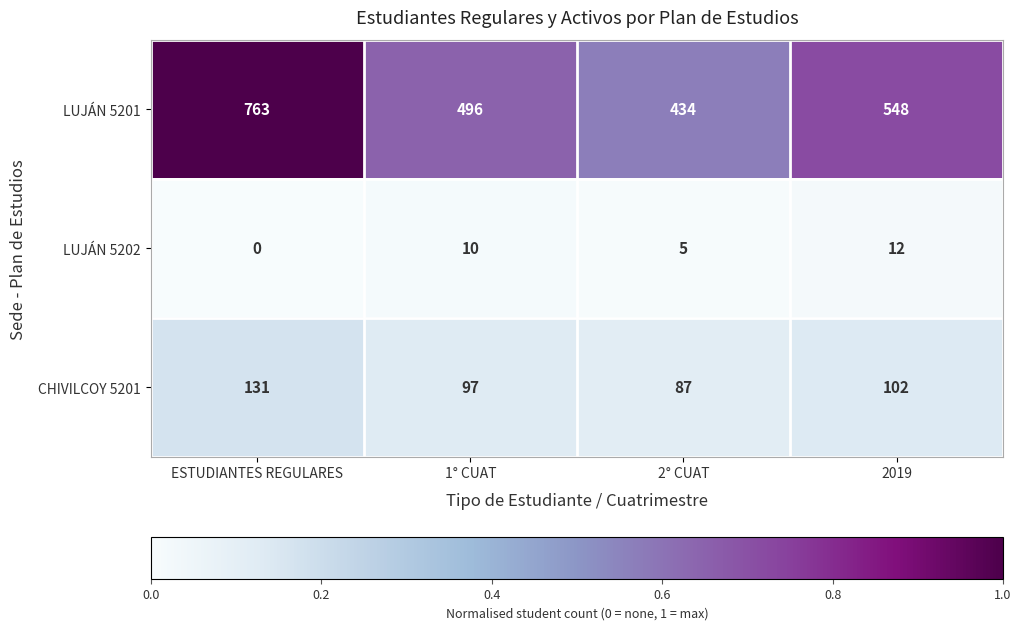

Between ESTUDIANTES REGULARES and 2019, which series saw the biggest shift?

LUJÁN 5201